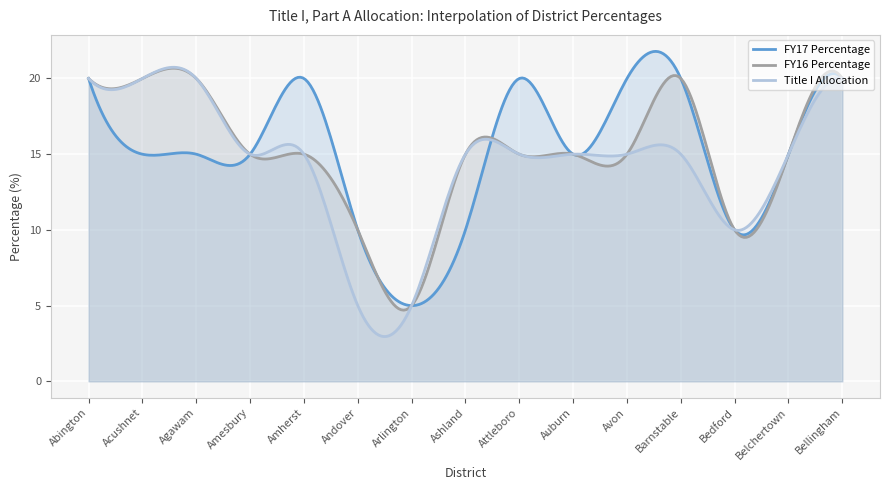

What is the lowest value of the Title I Allocation series?

3.0